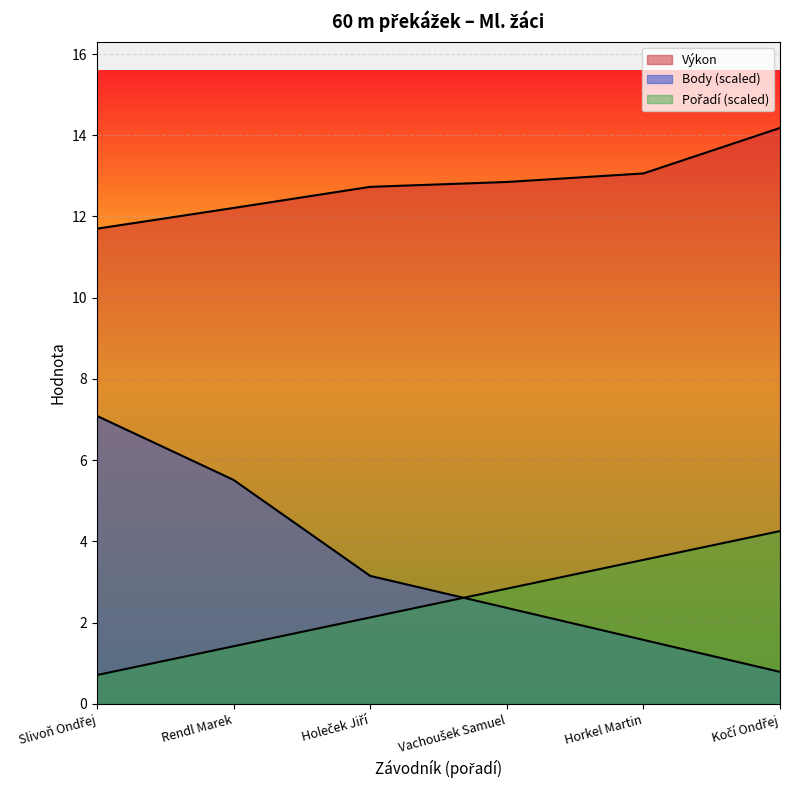

What is the sum of all Pořadí values?

14.9